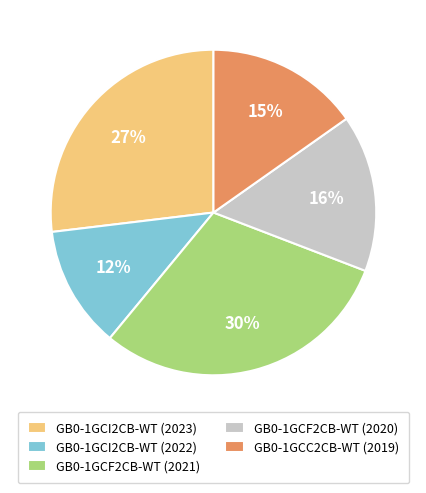

Which slice is the smallest?

GB0-1GCI2CB-WT (2022)